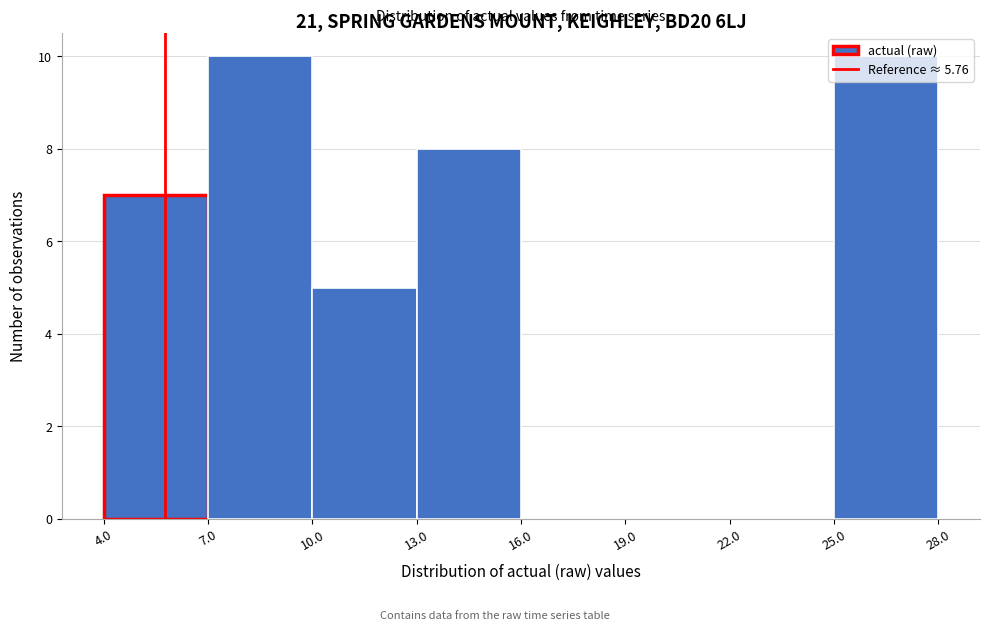

Reading left to right, transcribe this chart: for each bar, give the range it covers on the x-axis and its height. The values are not printed on the chart, so give them approximately, as read against the axis.

4.0 to 7.0: 7
7.0 to 10.0: 10
10.0 to 13.0: 5
13.0 to 16.0: 8
16.0 to 19.0: 0
19.0 to 22.0: 0
22.0 to 25.0: 0
25.0 to 28.0: 10